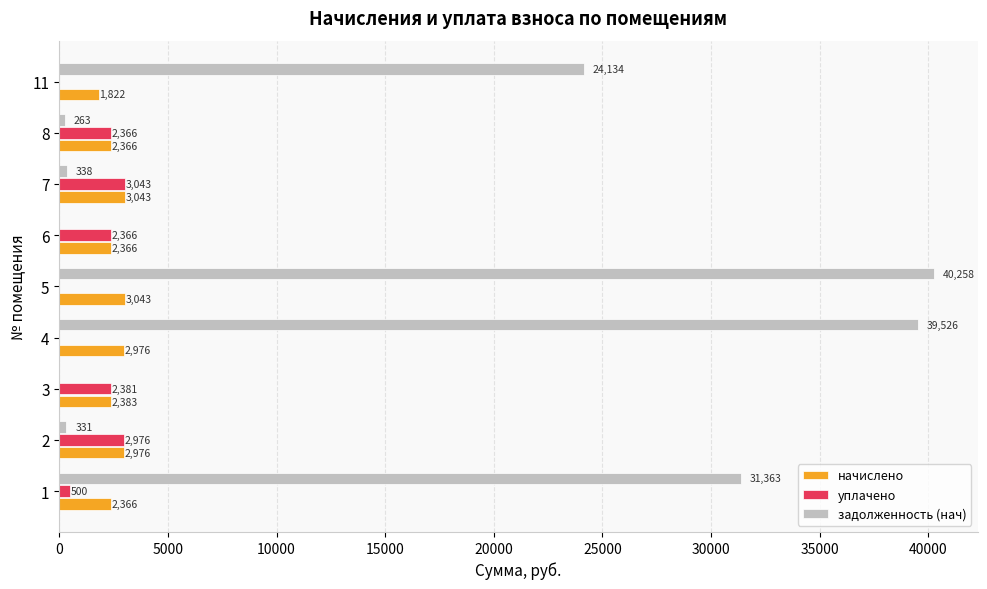

Where is уплачено nearest to the value 1521?

6